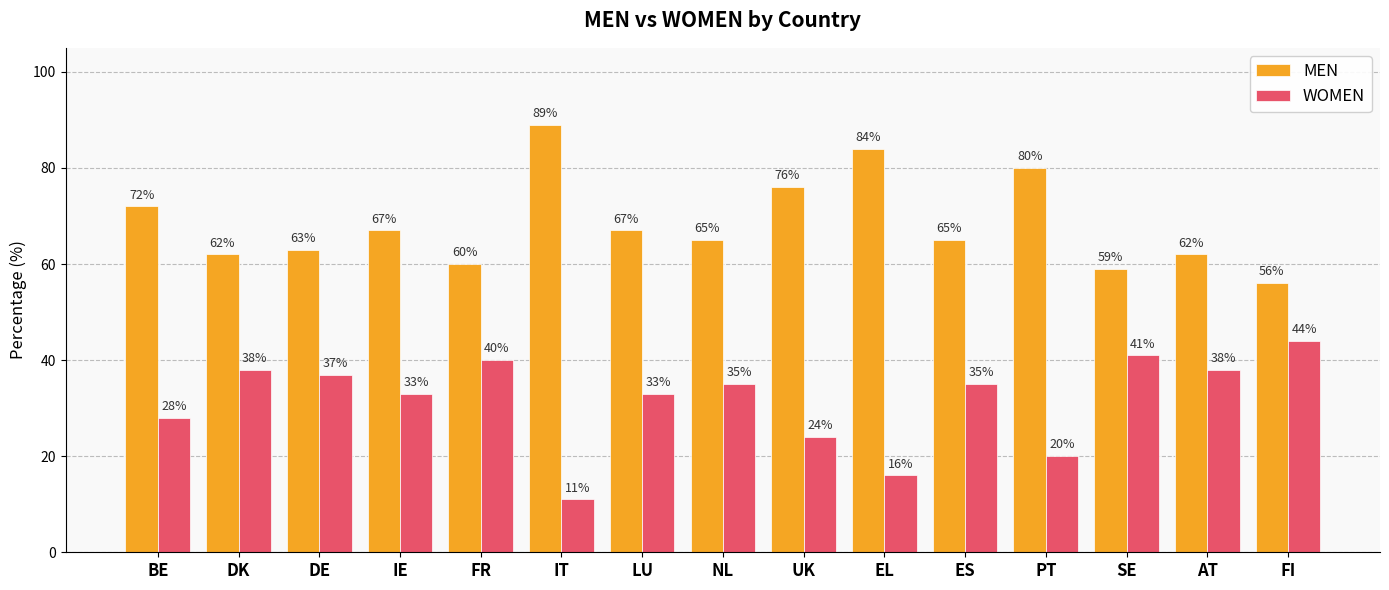

Where does the MEN series first go above 65?

BE